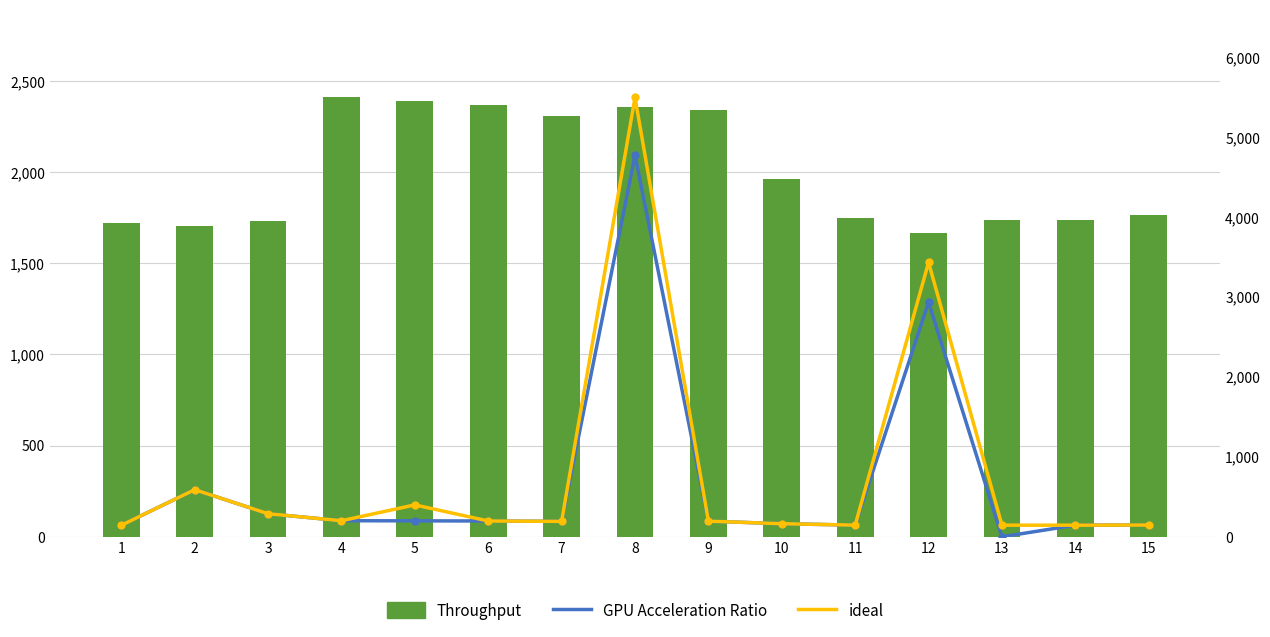

At which category is the sum across all series the highest?

8